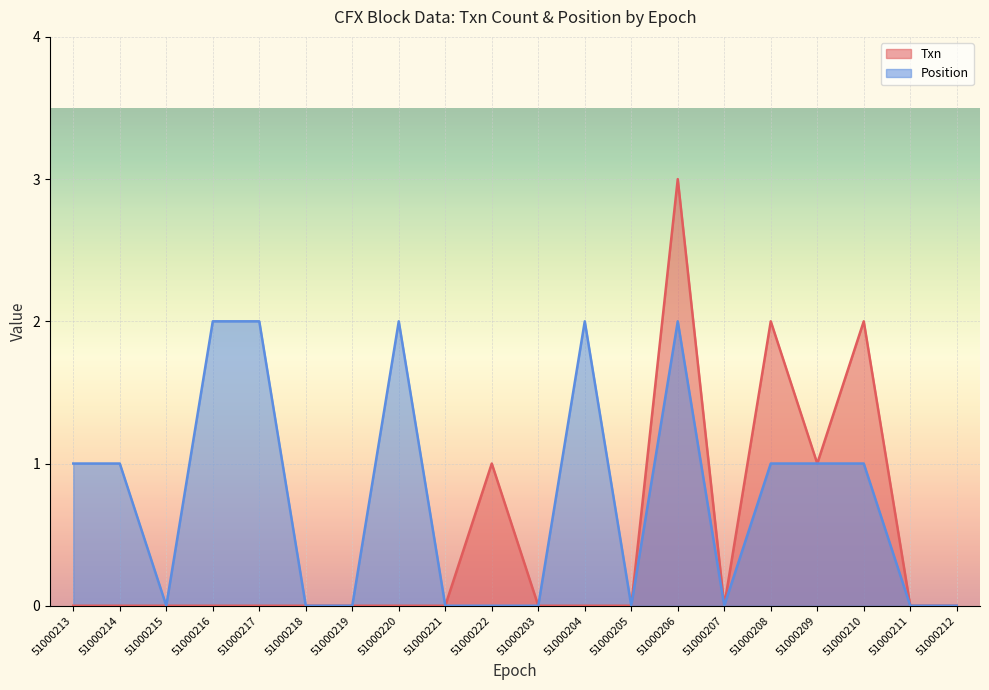

Between 51000216 and 51000220, which series saw the biggest shift?

Txn